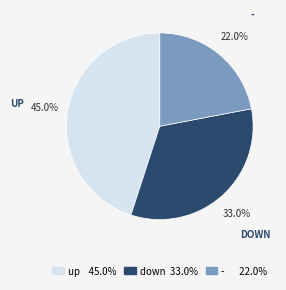

Is there any slice that represents more than half of the pie?

No